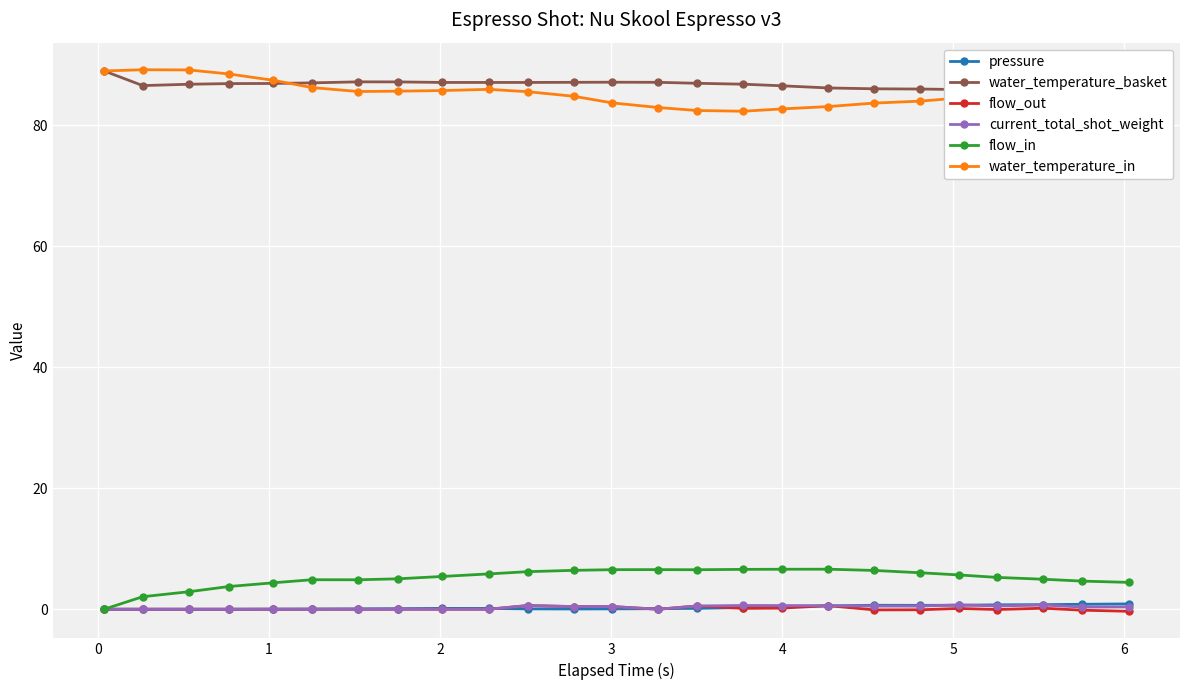

True or false: flow_in and water_temperature_basket intersect in this chart.

False